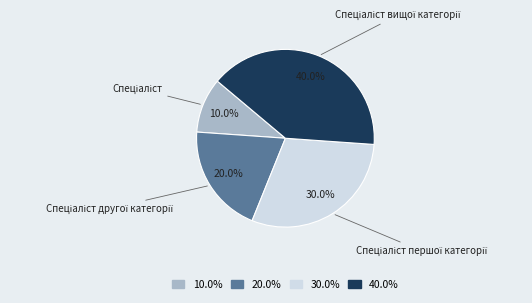

Does any single category account for the majority?

No